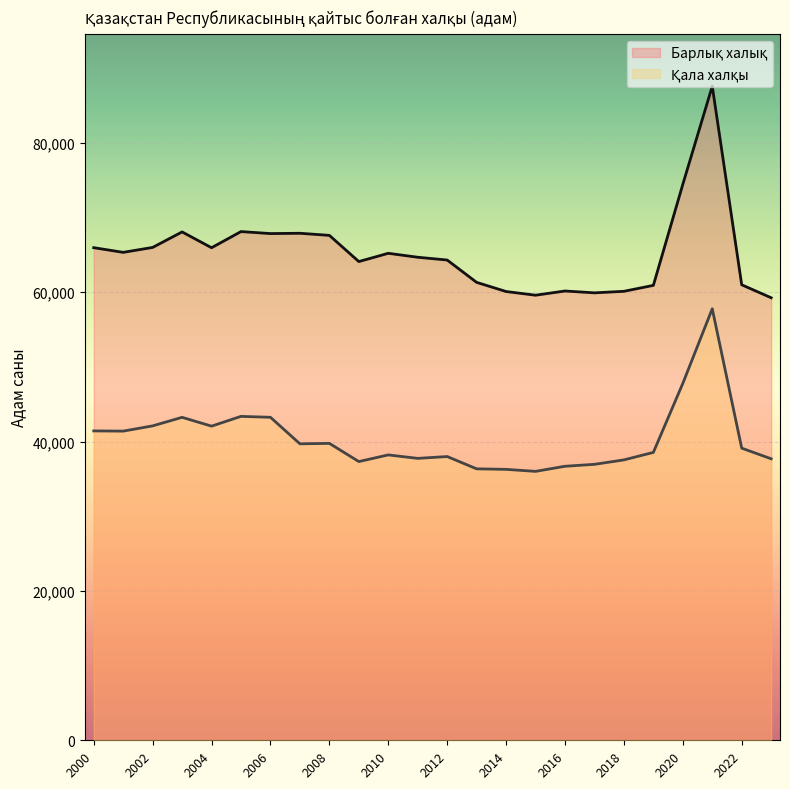

What is the total value across all series at 2008?

107350